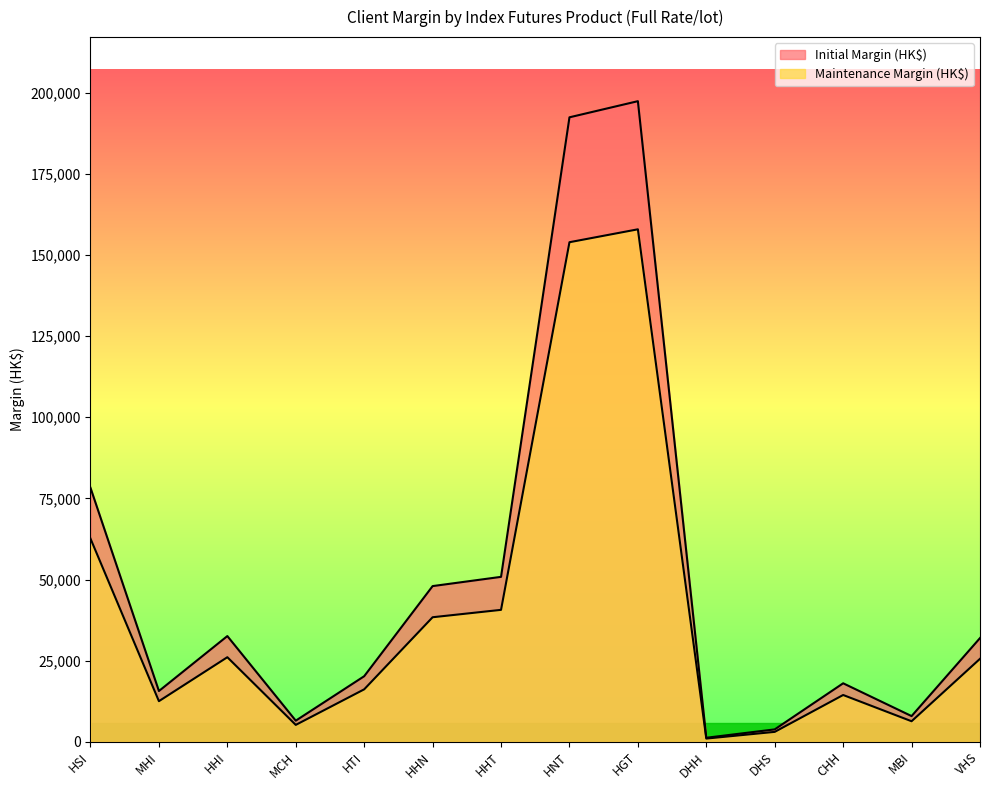

What is the difference between the maximum and minimum values in the Initial Margin (HK$) series?

196161